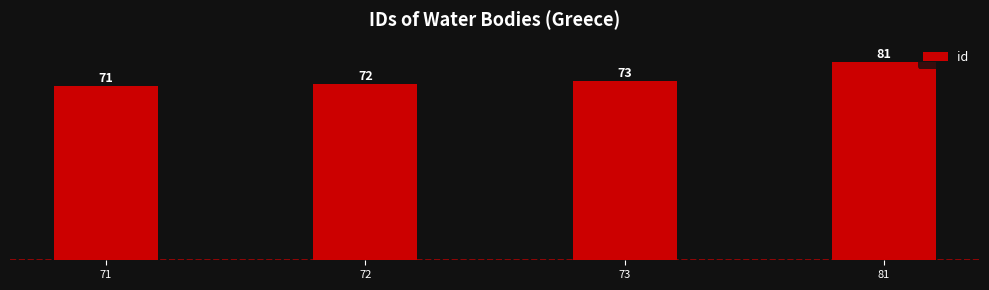

Reading right to left, transcribe all the data shown in this chart.

81	73	72	71